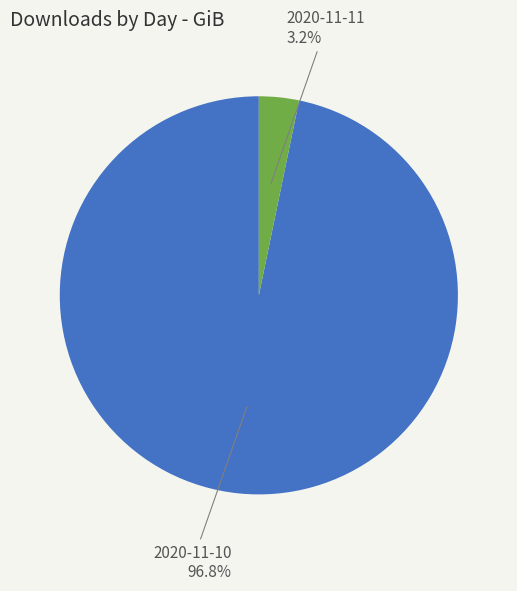

Is there a majority slice in this chart?

Yes